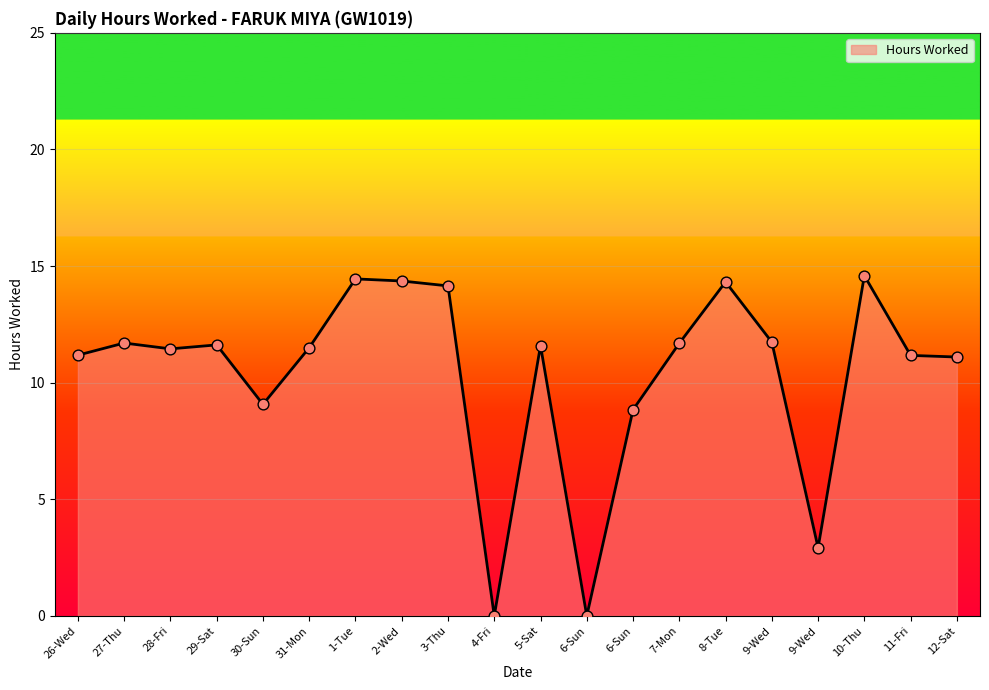

What is the change in value from 26-Wed to 8-Tue?

+3.1